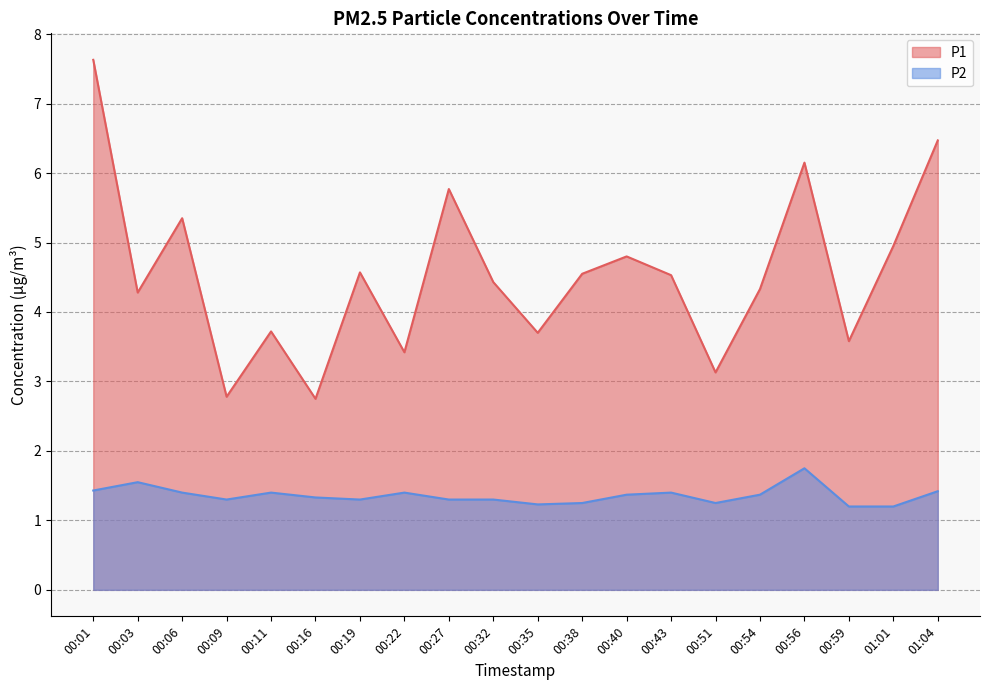

Reading left to right, what are all the values shown in this chart?

P1: 00:01=7.6	00:03=4.3	00:06=5.3	00:09=2.8	00:11=3.7	00:16=2.8	00:19=4.6	00:22=3.4	00:27=5.8	00:32=4.4	00:35=3.7	00:38=4.5	00:40=4.8	00:43=4.5	00:51=3.1	00:54=4.3	00:56=6.2	00:59=3.6	01:01=5.0	01:04=6.5
P2: 00:01=1.4	00:03=1.6	00:06=1.4	00:09=1.3	00:11=1.4	00:16=1.3	00:19=1.3	00:22=1.4	00:27=1.3	00:32=1.3	00:35=1.2	00:38=1.2	00:40=1.4	00:43=1.4	00:51=1.2	00:54=1.4	00:56=1.8	00:59=1.2	01:01=1.2	01:04=1.4